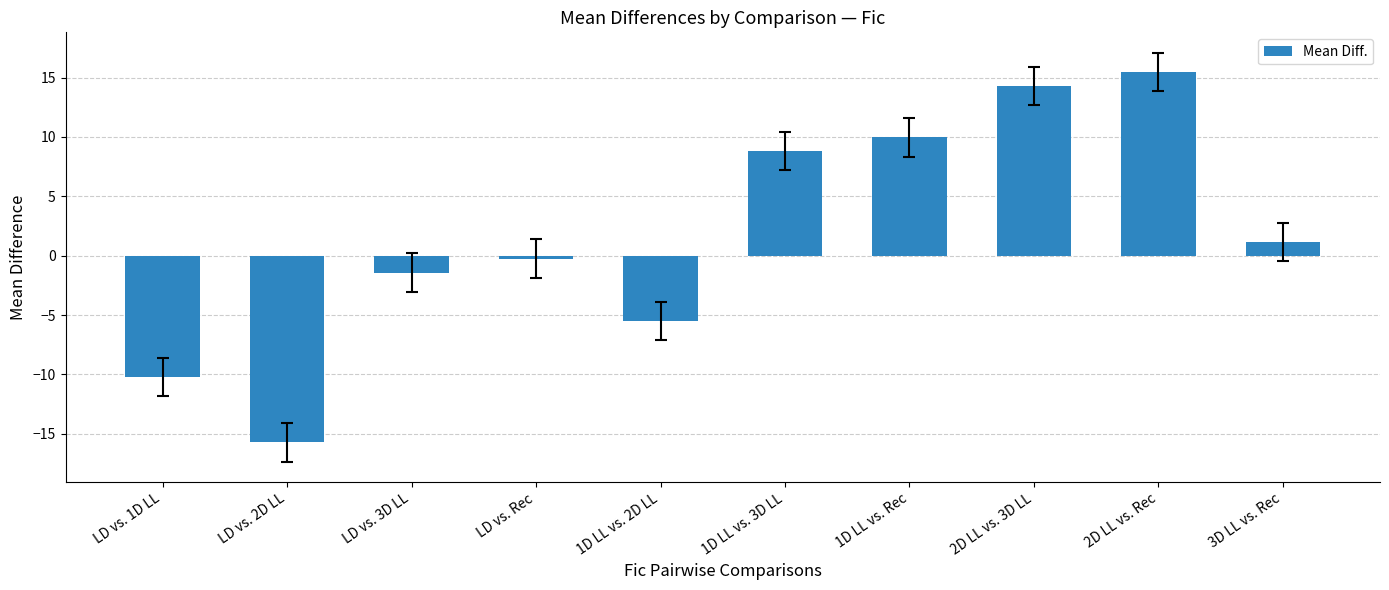

Count the number of values greater than 1.

5